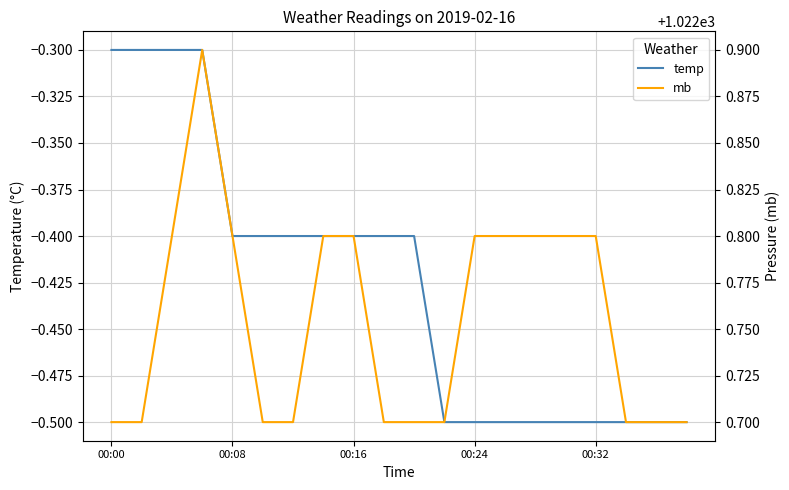

What is the sum of all temp values?

-8.5